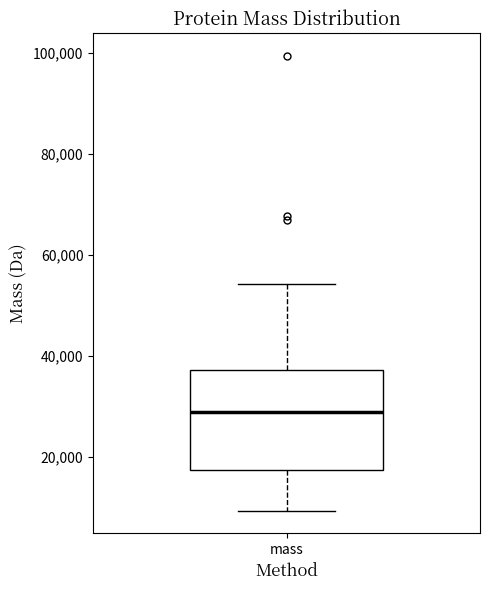

Read this box plot against the y-axis: the position of the median line, the range covered by the box, and the ends of both whiskers. The values are not printed on the chart, so give them approximately, as read against the axis.

median 28000, box 18000 to 38000, whiskers 10000 to 54000